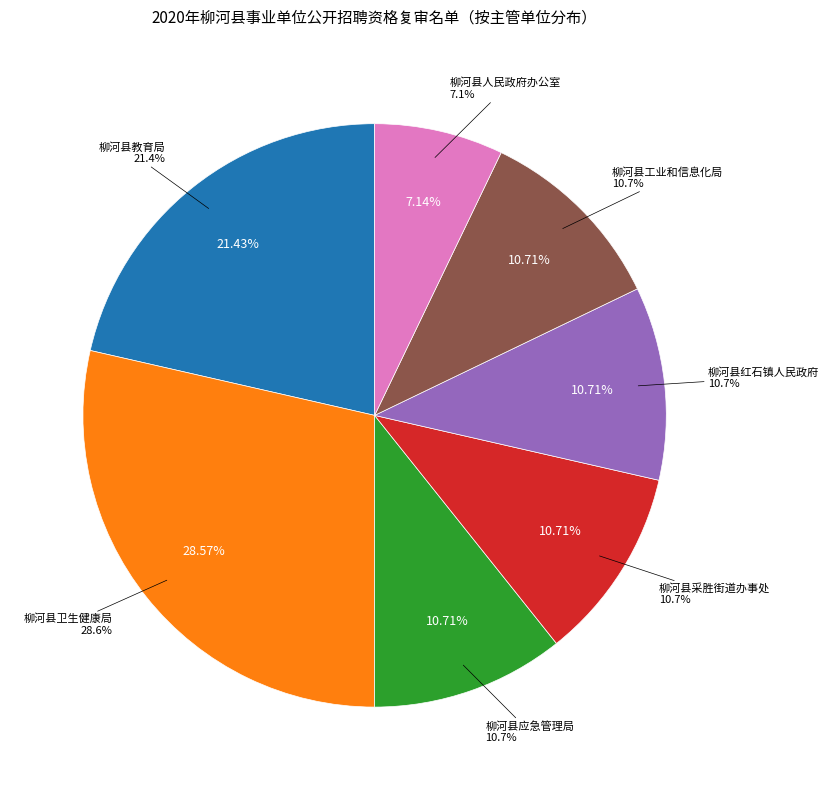

The 柳河县采胜街道办事处 slice represents 23% of the pie. True or false?

False